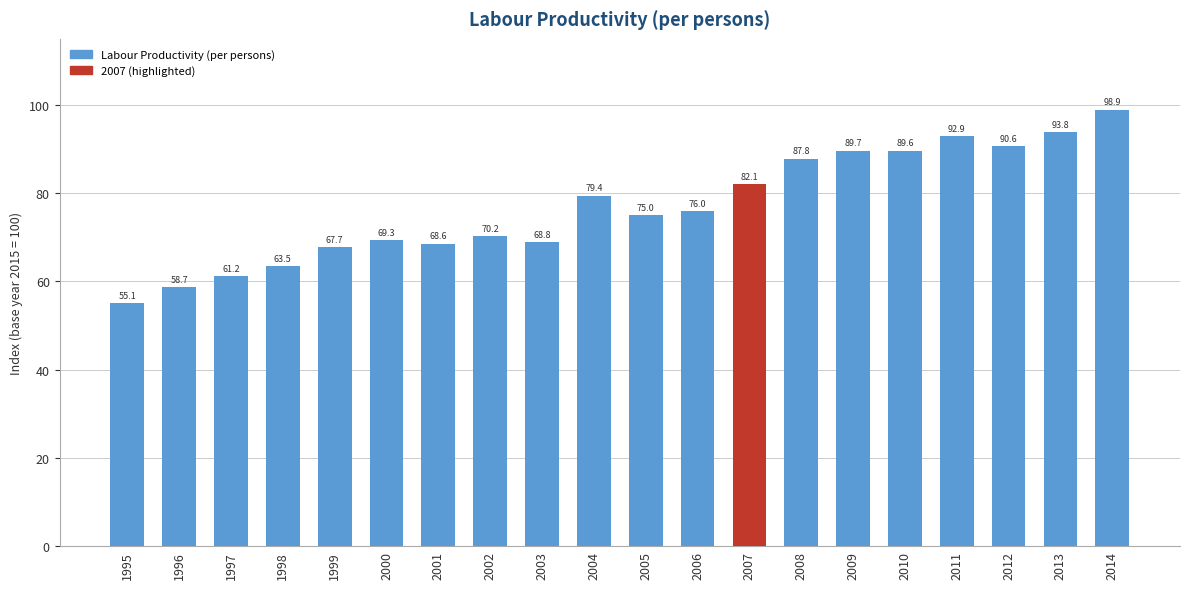

Between 2008 and 2003, which is larger?

2008